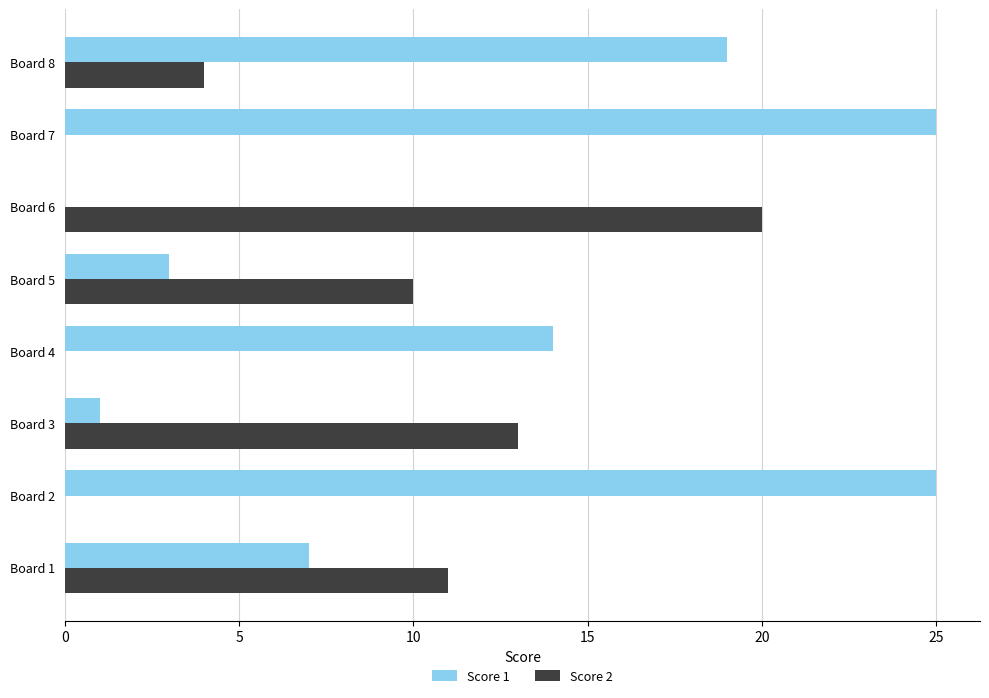

Count the number of data series in this chart.

2